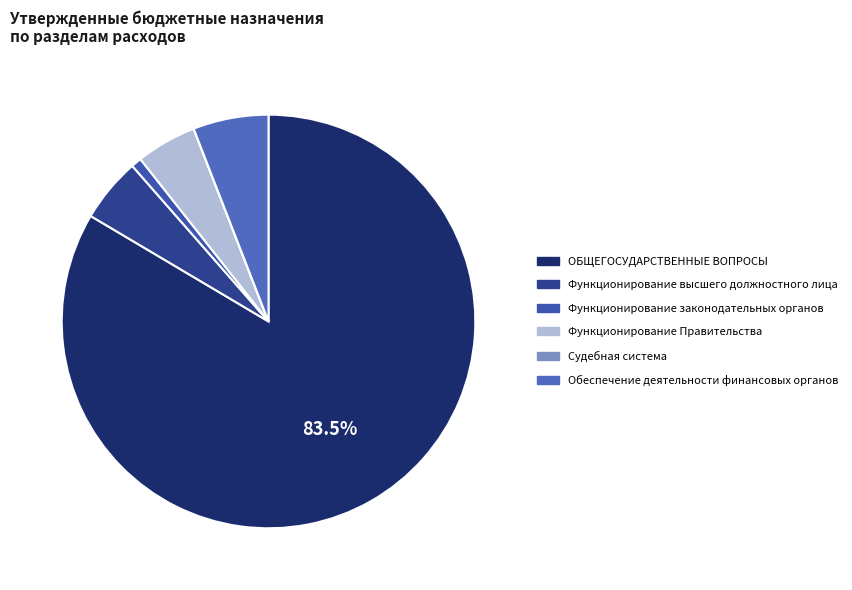

Does Функционирование Правительства account for over 50% of the chart?

No